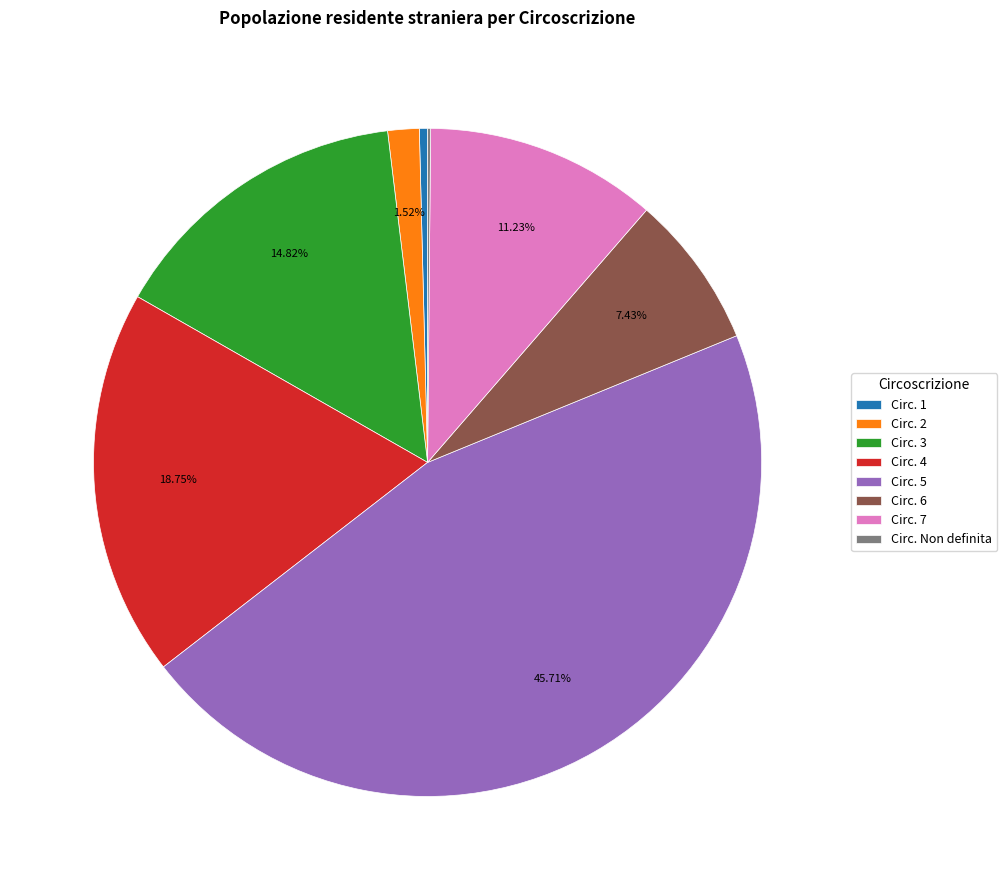

Which category has the biggest portion of the pie?

Circ. 5